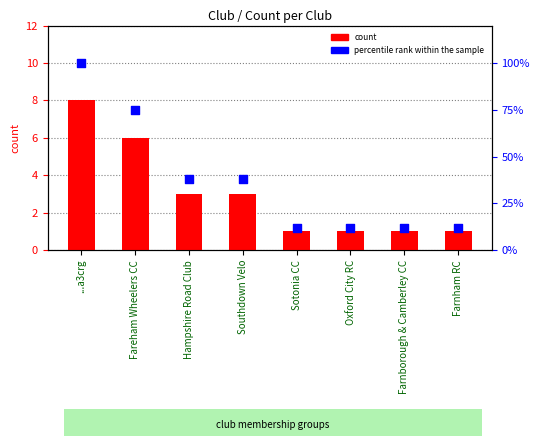

At how many categories does at least one series exceed 74?

2